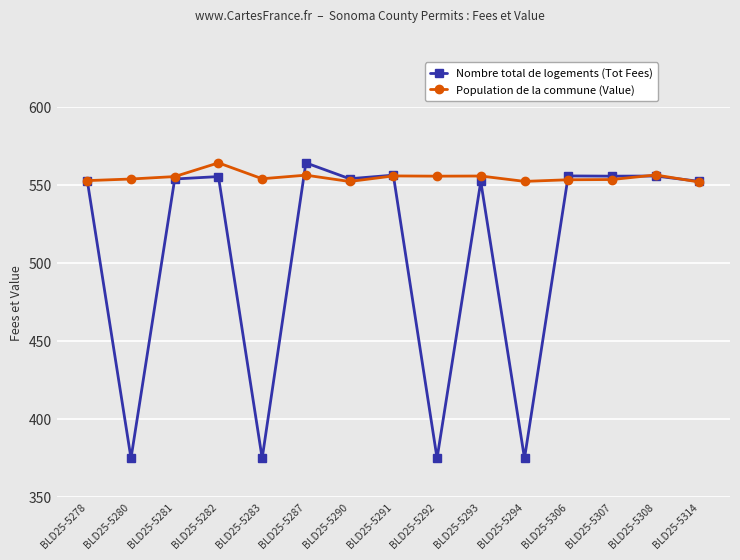

What is the value of the Population de la commune (Value) point at the 10th from the left?

556.0